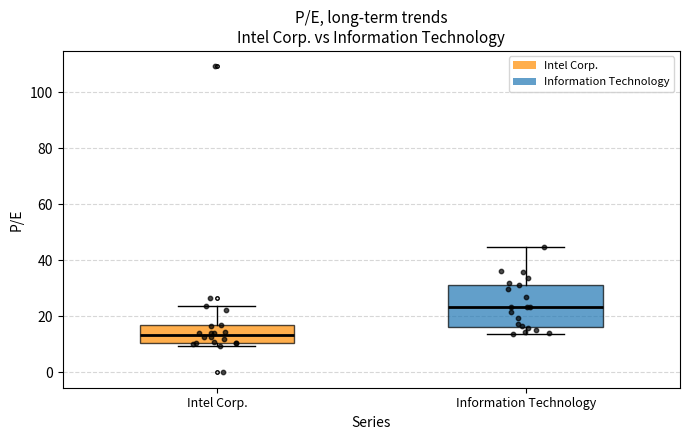

Reading left to right, read every box against the y-axis: the position of its median line, the range the box covers, and the ends of its whiskers. The values are not printed on the chart, so give them approximately, as read against the axis.

Intel Corp.: median 14, box 10 to 16, whiskers 10 (just below the box's lower edge) to 24
Information Technology: median 24, box 16 to 32, whiskers 14 to 44